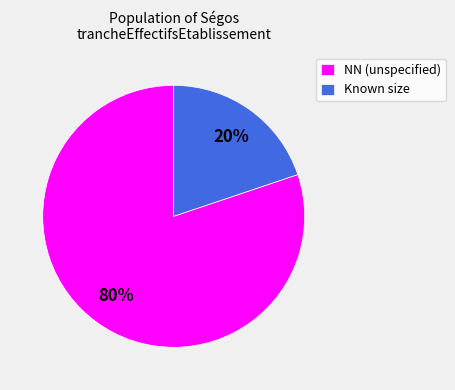

To the nearest percent, what percentage of the pie is NN (unspecified)?

80%